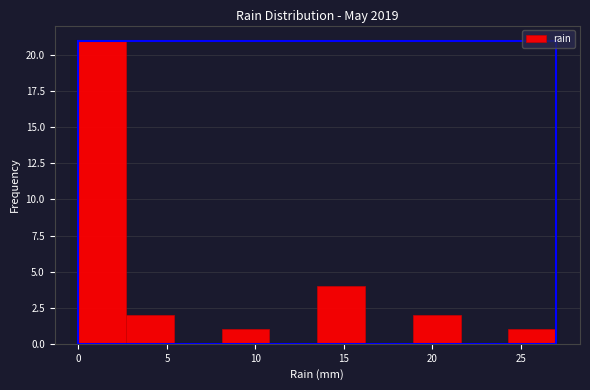

Reading left to right, list every bar in this chart as the range it spans on the x-axis followed by its height. Neither the bar edges nor the heights are printed on the chart, so give them approximately, as read against the axes.

0.0 to 2.7: 21
2.7 to 5.4: 2
5.4 to 8.1: 0
8.1 to 10.8: 1
10.8 to 13.5: 0
13.5 to 16.2: 4
16.2 to 18.9: 0
18.9 to 21.6: 2
21.6 to 24.3: 0
24.3 to 27.0: 1